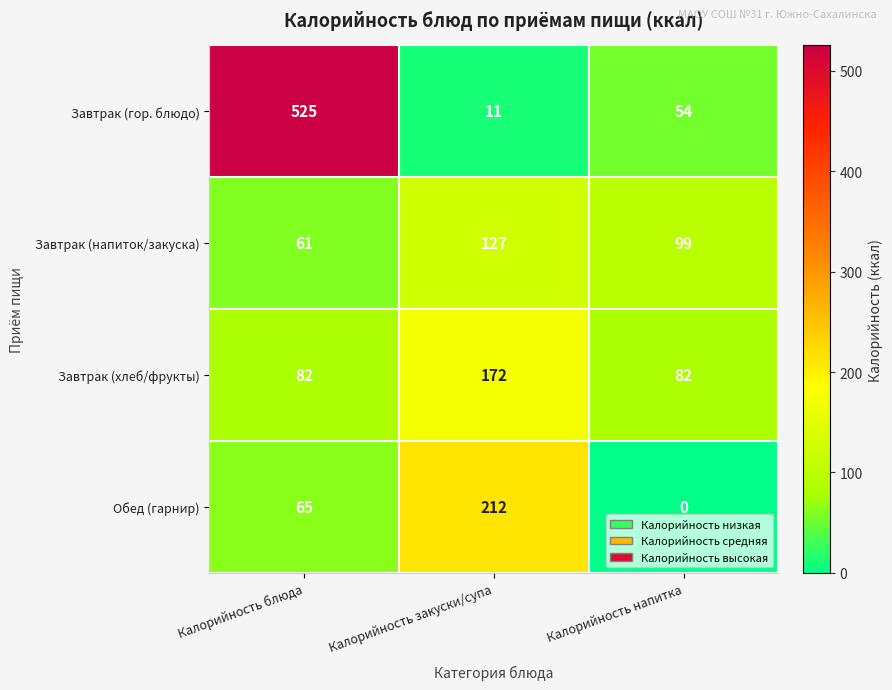

The value of Завтрак (гор. блюдо) at Калорийность закуски/супа is 11. True or false?

True